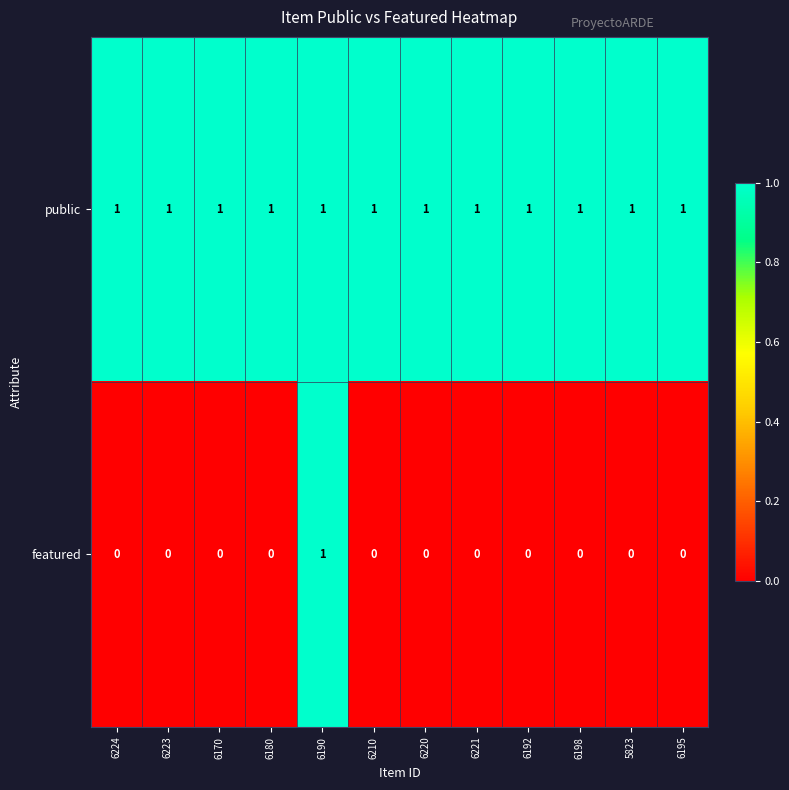

Which series has the largest total across all categories?

public